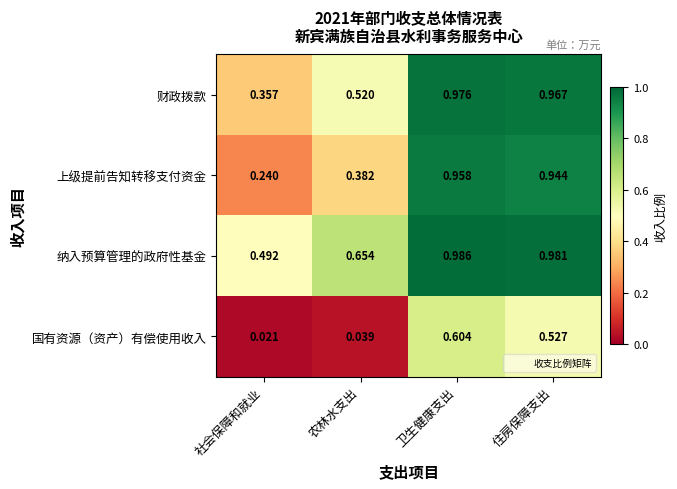

At which label is 国有资源（资产）有偿使用收入 closest to 0?

社会保障和就业